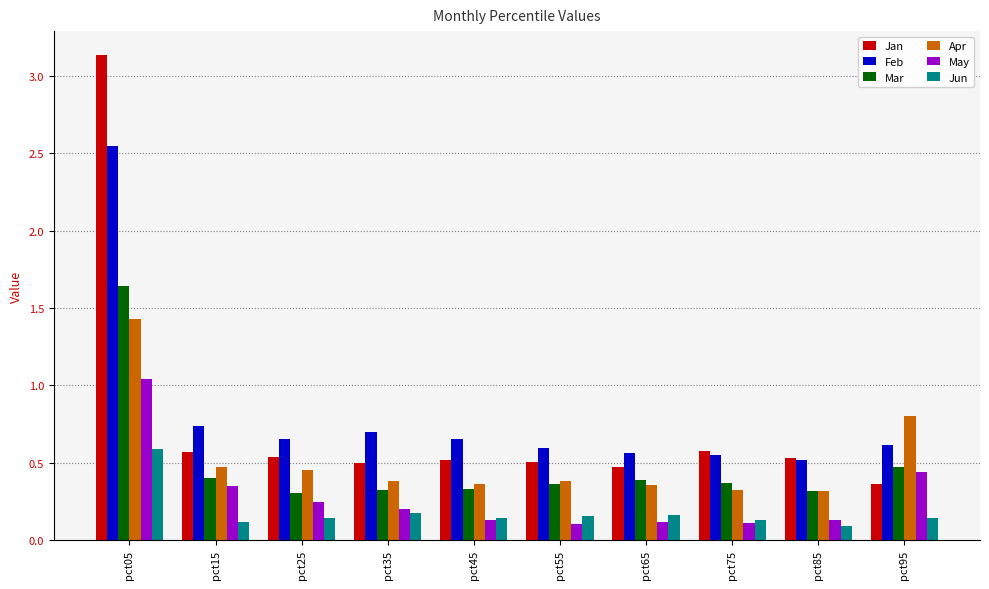

Rank the series by their maximum value, from lowest to highest.

Jun, May, Apr, Mar, Feb, Jan